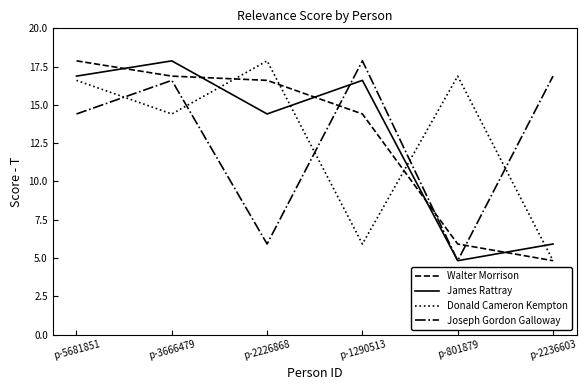

Reading left to right, list all the values displayed in this chart.

Walter Morrison: 17.9	16.9	16.6	14.4	5.9	4.8
James Rattray: 16.9	17.9	14.4	16.6	4.8	5.9
Donald Cameron Kempton: 16.6	14.4	17.9	5.9	16.9	4.8
Joseph Gordon Galloway: 14.4	16.6	5.9	17.9	4.8	16.9